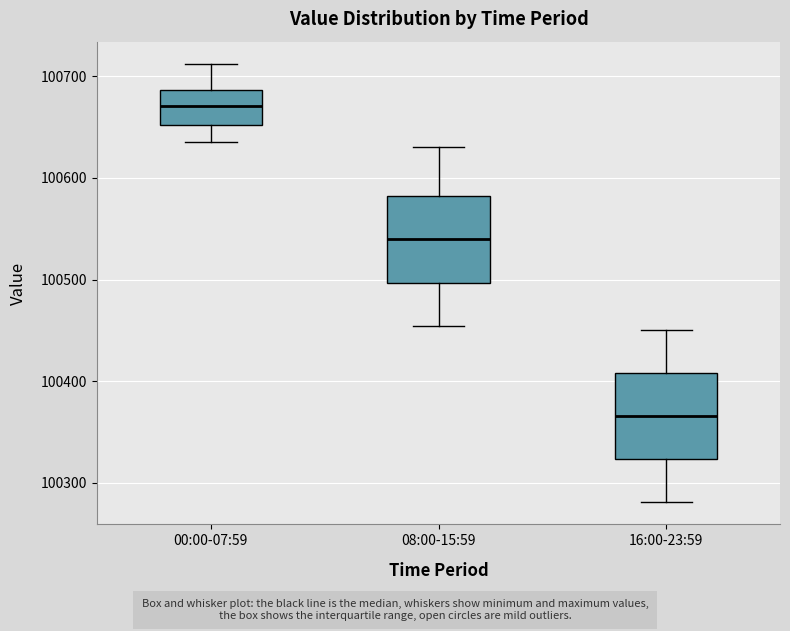

Where does the lower whisker of the box for 00:00-07:59 end on the y-axis? The values are not printed on the chart, so give them approximately, as read against the axis.

100640